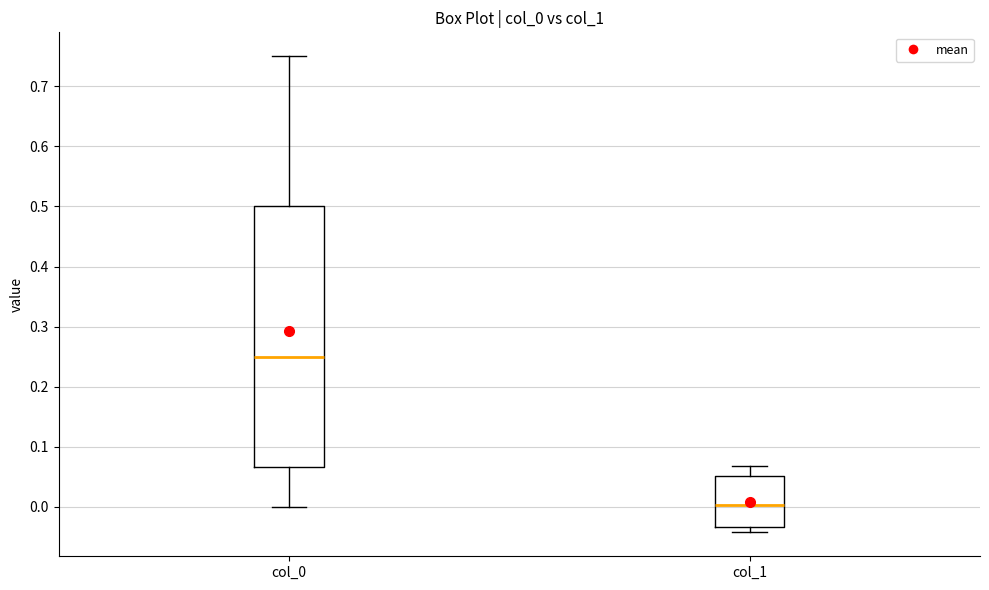

Reading left to right, read every box against the y-axis: the position of its median line, the range the box covers, and the ends of its whiskers. The values are not printed on the chart, so give them approximately, as read against the axis.

col_0: median 0.25, box 0.07 to 0.50, whiskers 0.00 to 0.75
col_1: median 0.00, box -0.03 to 0.05, whiskers -0.04 to 0.07